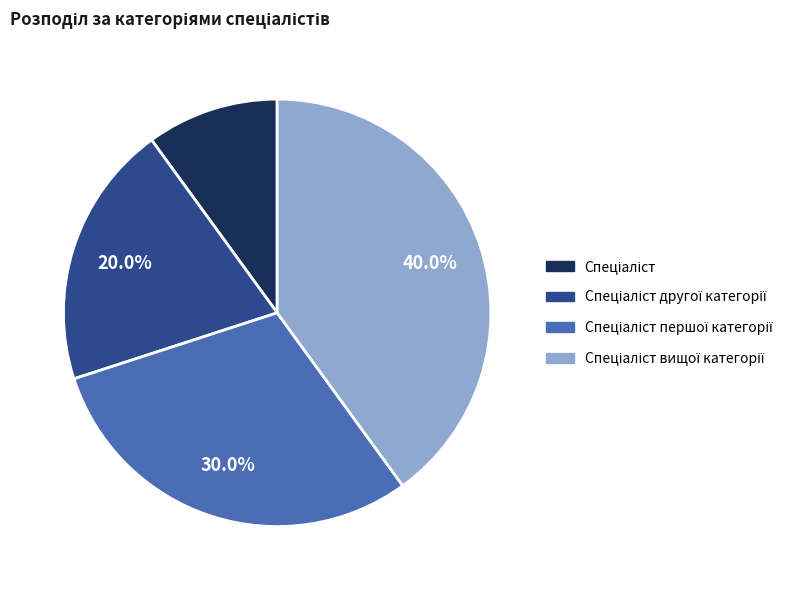

Count the number of slices in the pie.

4